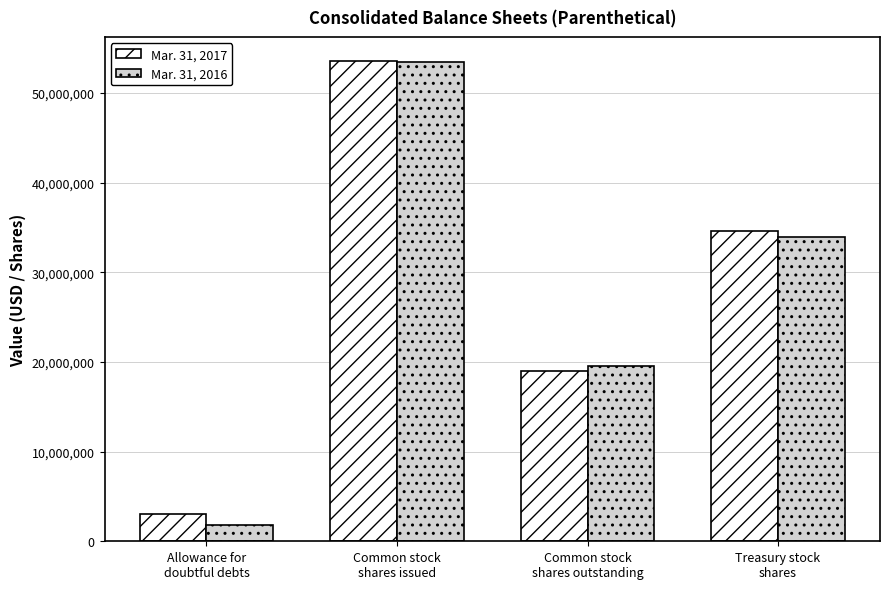

Which category has the highest value across all series?

Common stock
shares issued